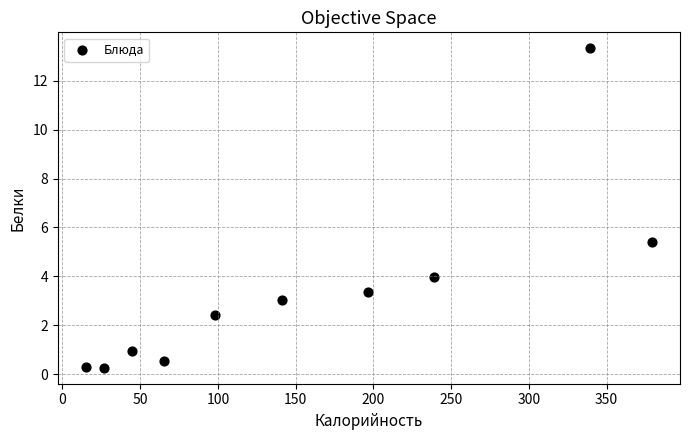

What is the average Y value?

3.4